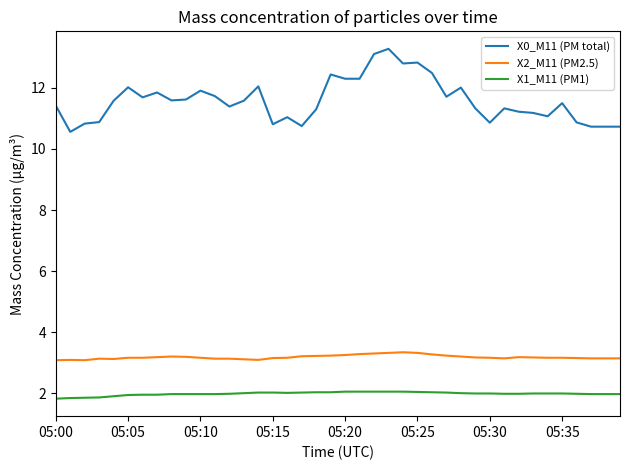

True or false: X2_M11 (PM2.5) and X0_M11 (PM total) cross at least once.

False